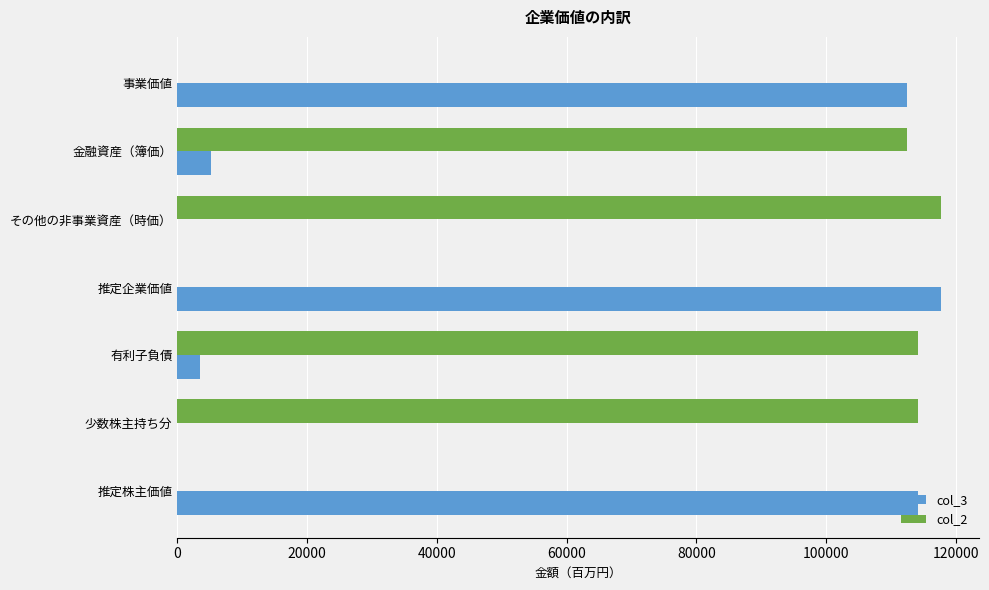

Which category has the highest value in the col_2 series?

その他の非事業資産（時価）